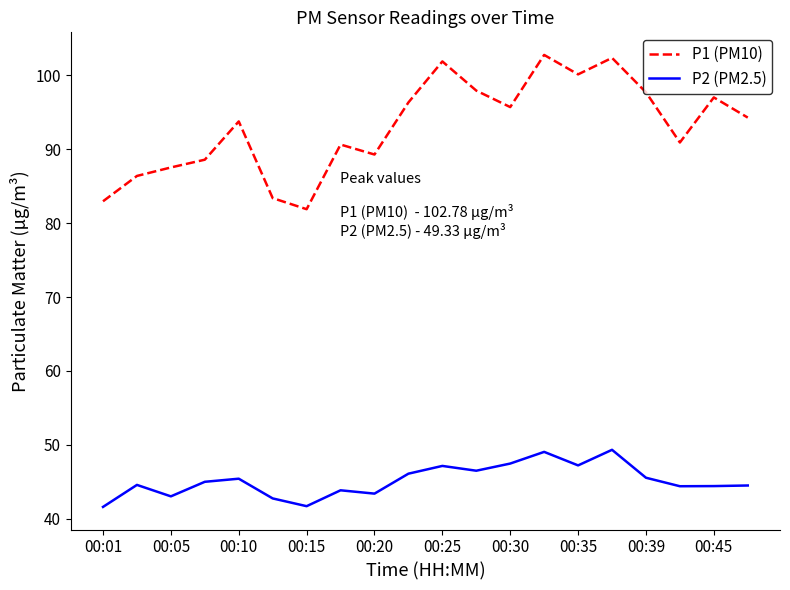

What are all the series names shown in the legend?

P1 (PM10), P2 (PM2.5)